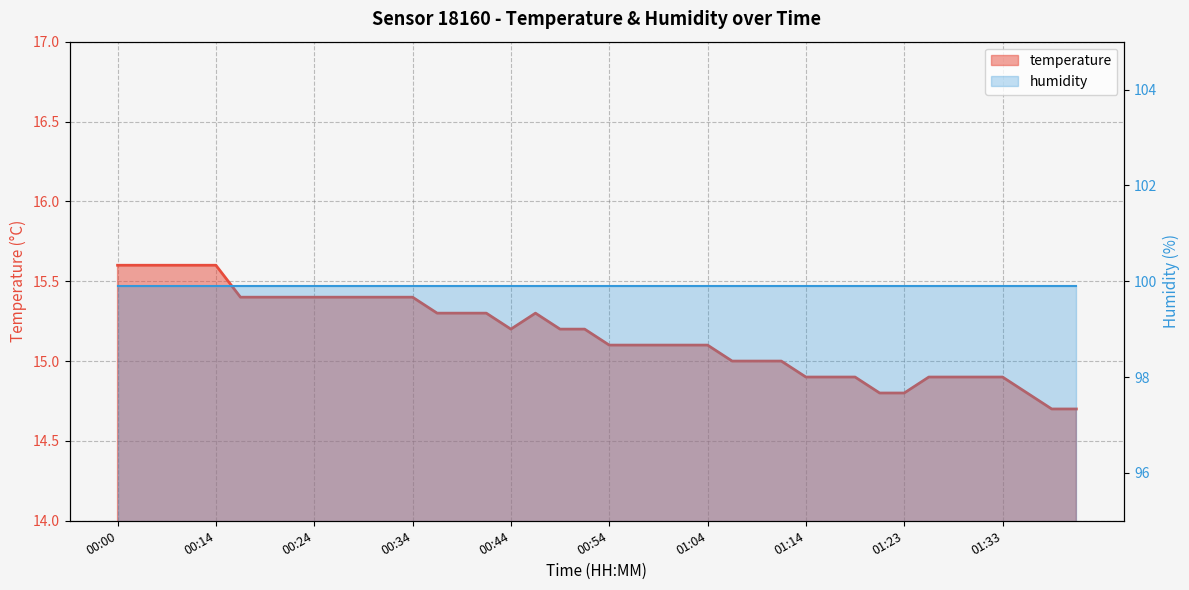

What is the difference between the values at 00:29 and 00:59?

0.3